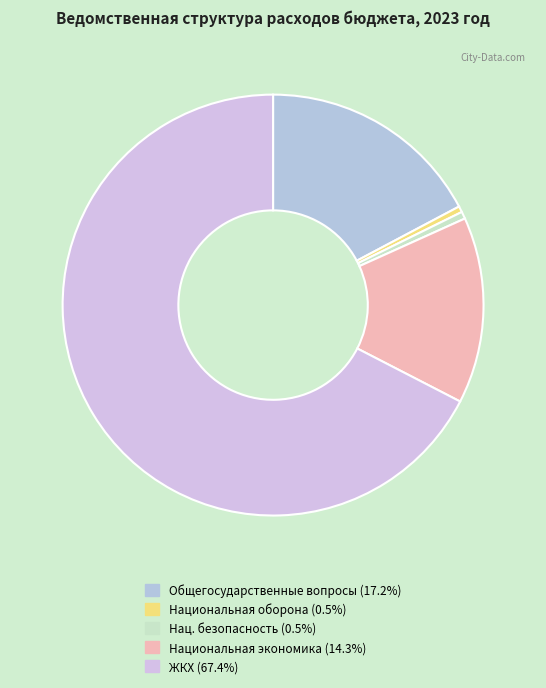

How many slices are in this pie chart?

5